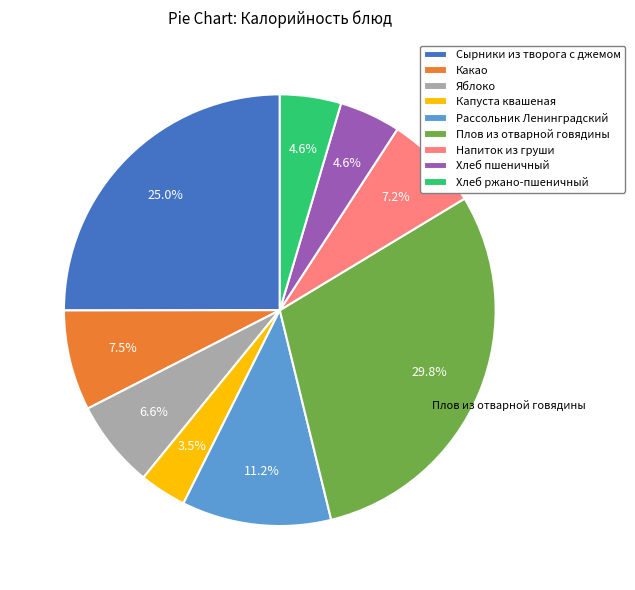

Which slice is the largest?

Плов из отварной говядины